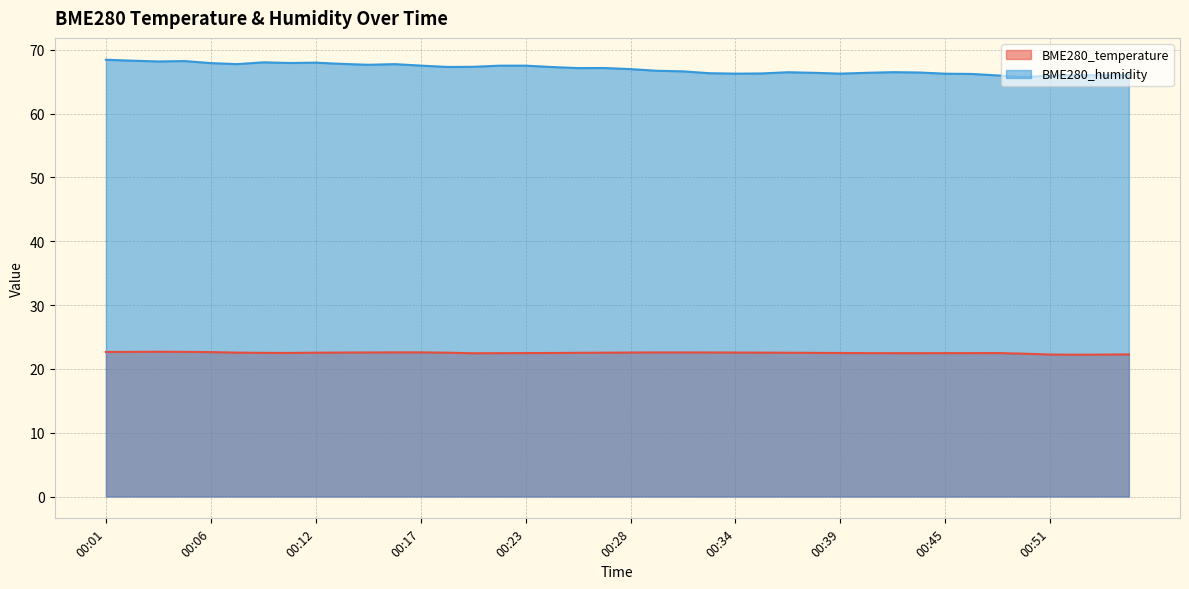

What is the difference between the maximum and minimum values in the BME280_humidity series?

2.7